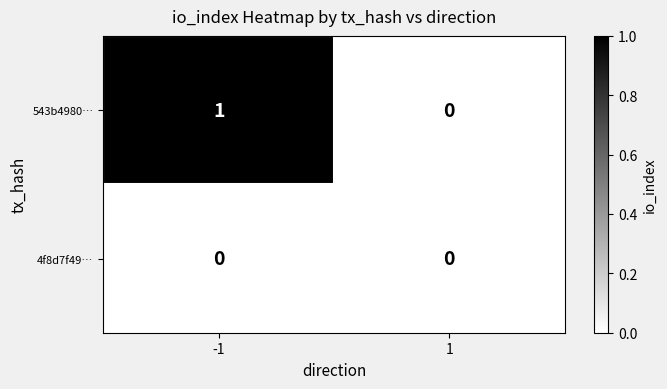

Rank the series at -1 from lowest to highest value.

4f8d7f49…, 543b4980…